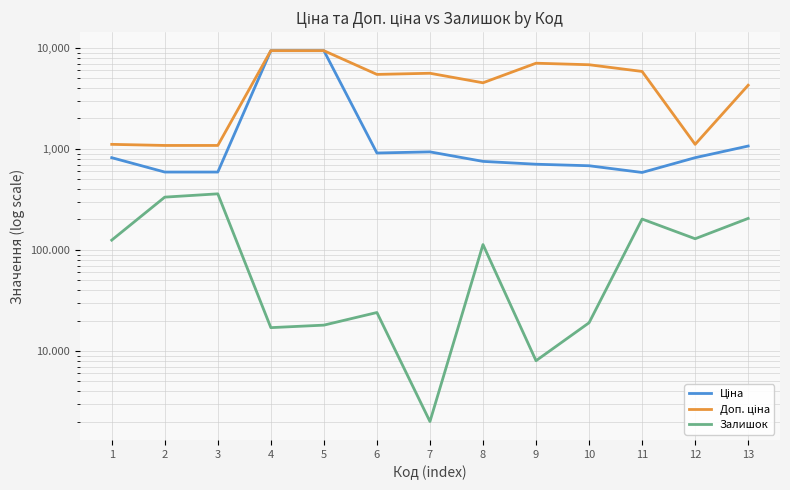

At which category does the chart reach its minimum across all series?

7